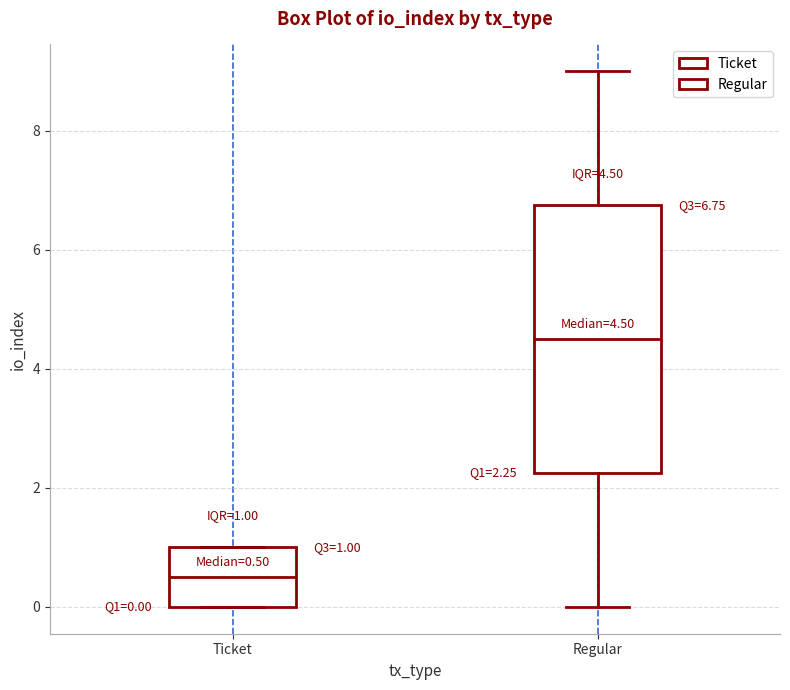

Which box has the highest median line?

Regular